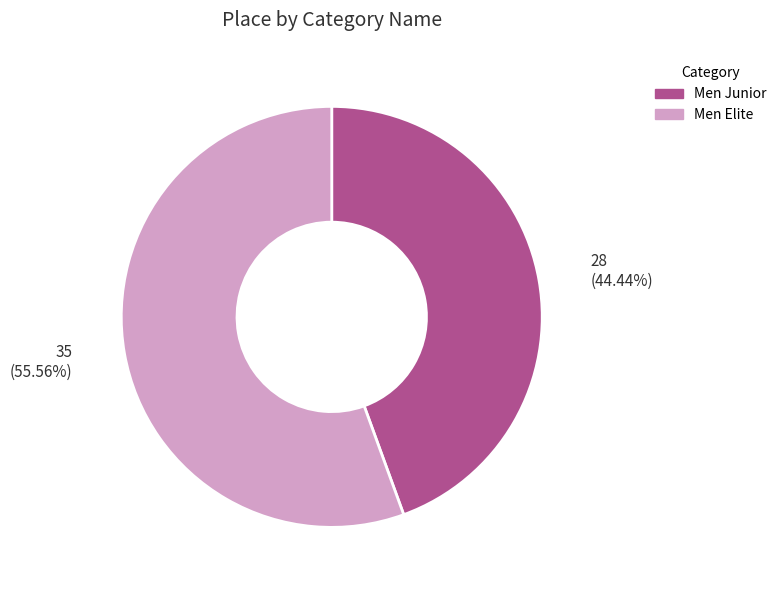

Rank the categories by value from highest to lowest.

Men Elite, Men Junior